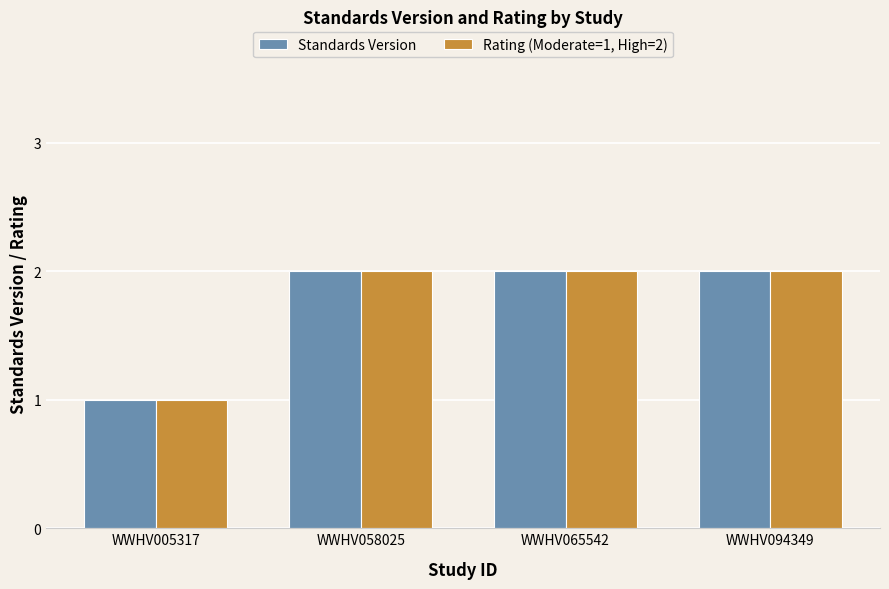

At which label does Standards Version reach its minimum?

WWHV005317